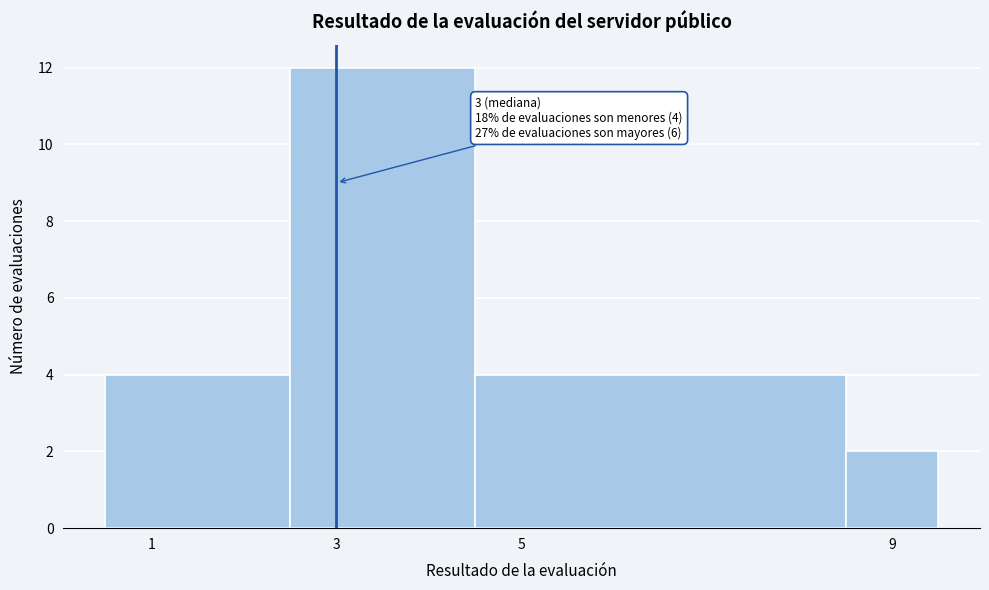

Which range on the x-axis has the tallest bar?

2.5 to 4.5